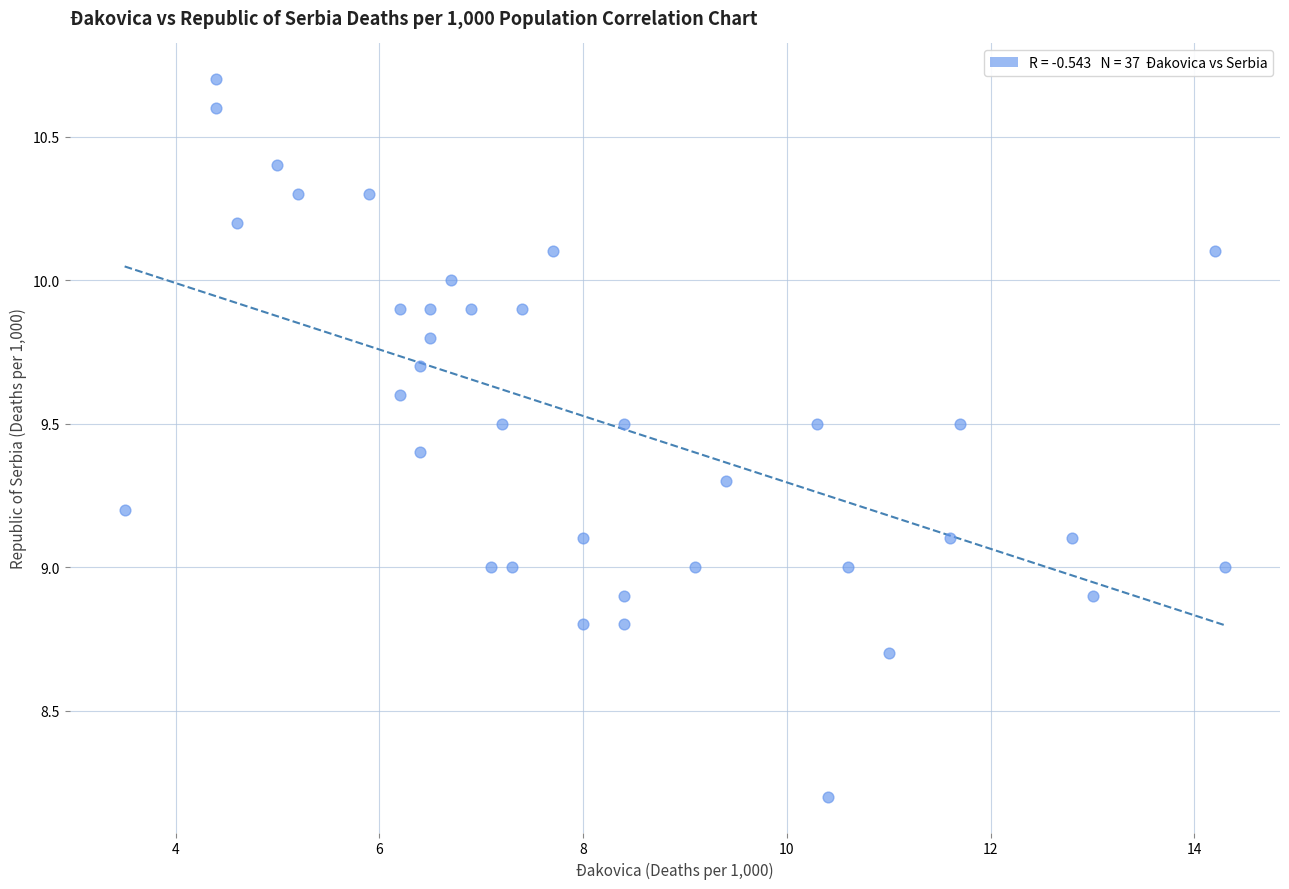

What is the range of X values (max minus min)?

10.8